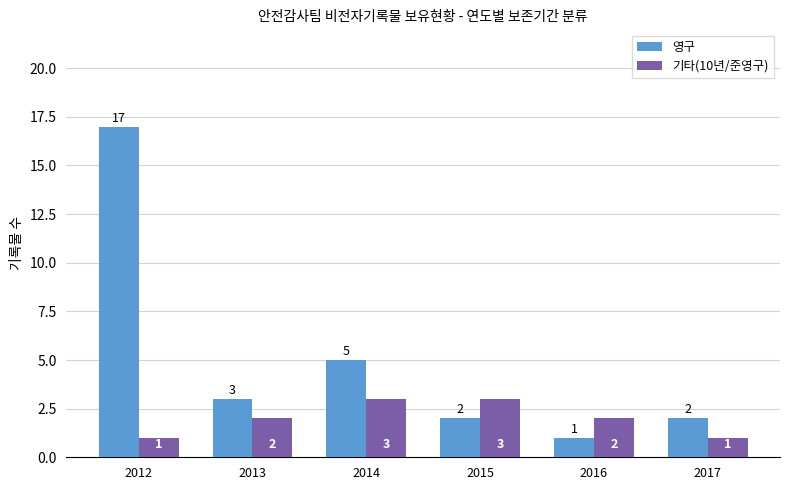

The 기타(10년/준영구) series shows 3 at 2013. True or false?

False